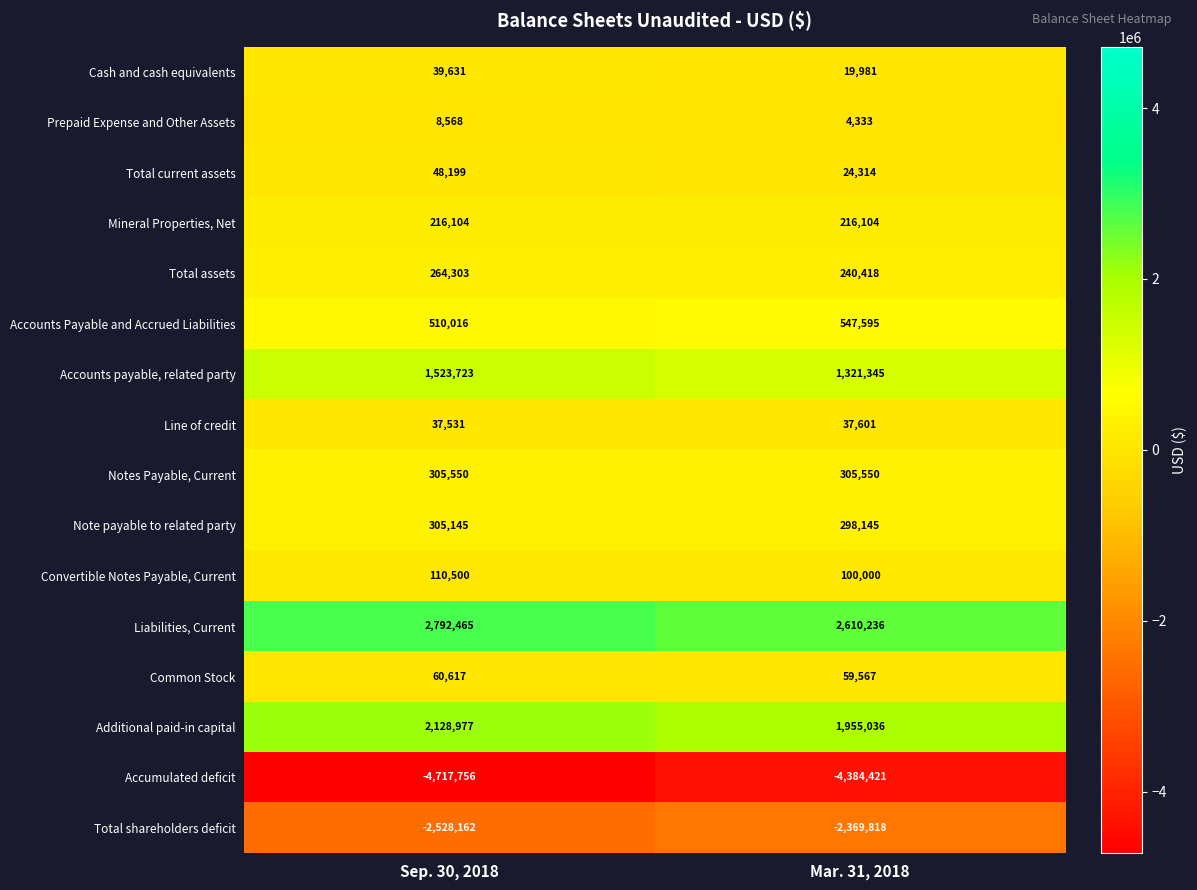

At which label does Total current assets reach its minimum?

Mar. 31, 2018